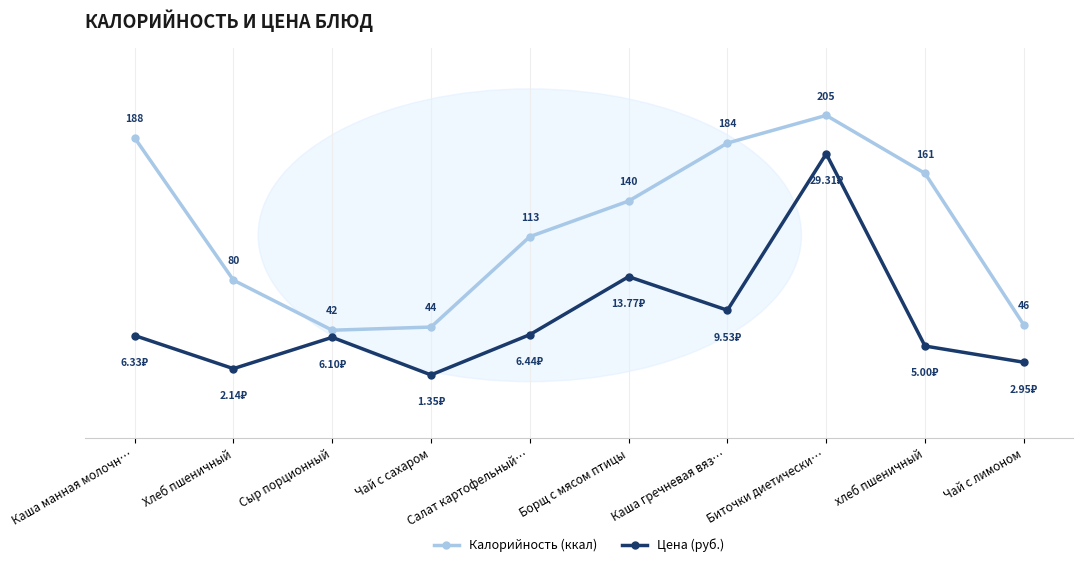

At which category is the sum across all series the highest?

Биточки диетически…